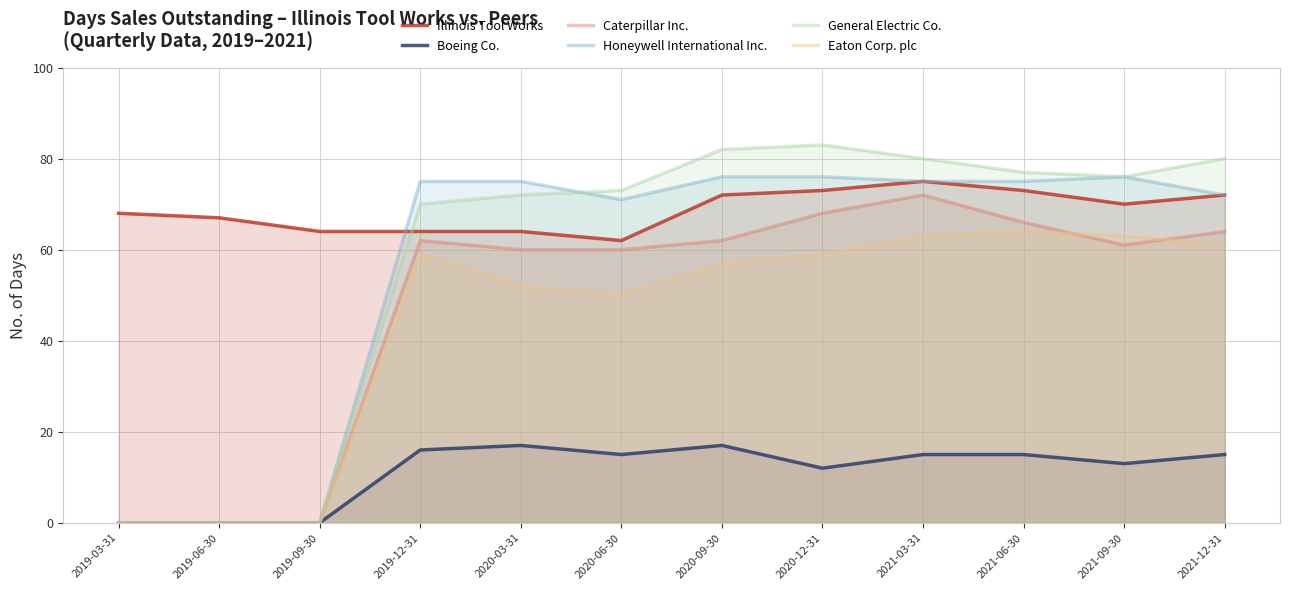

Rank the series by their maximum value, from lowest to highest.

Boeing Co., Eaton Corp. plc, Caterpillar Inc., Illinois Tool Works, Honeywell International Inc., General Electric Co.